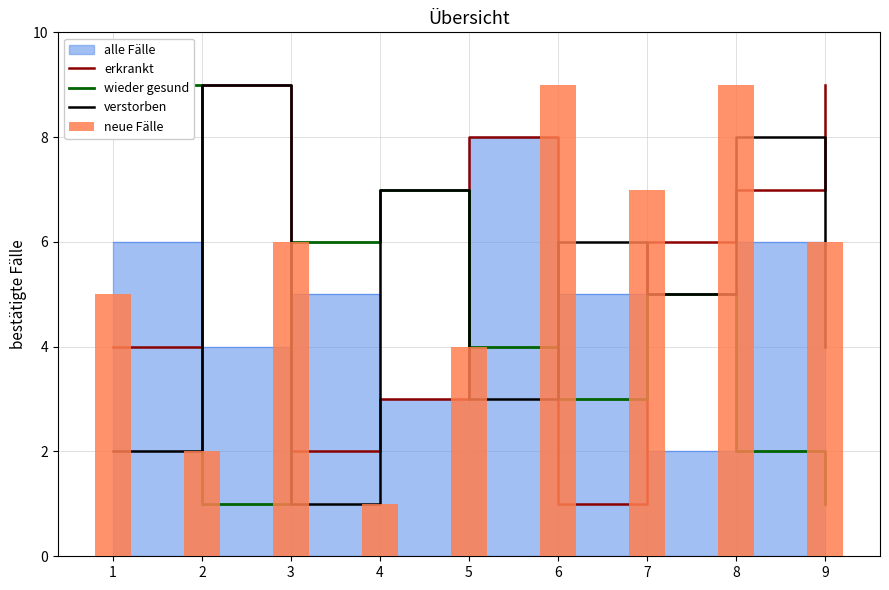

Which series has the widest spread of values?

erkrankt